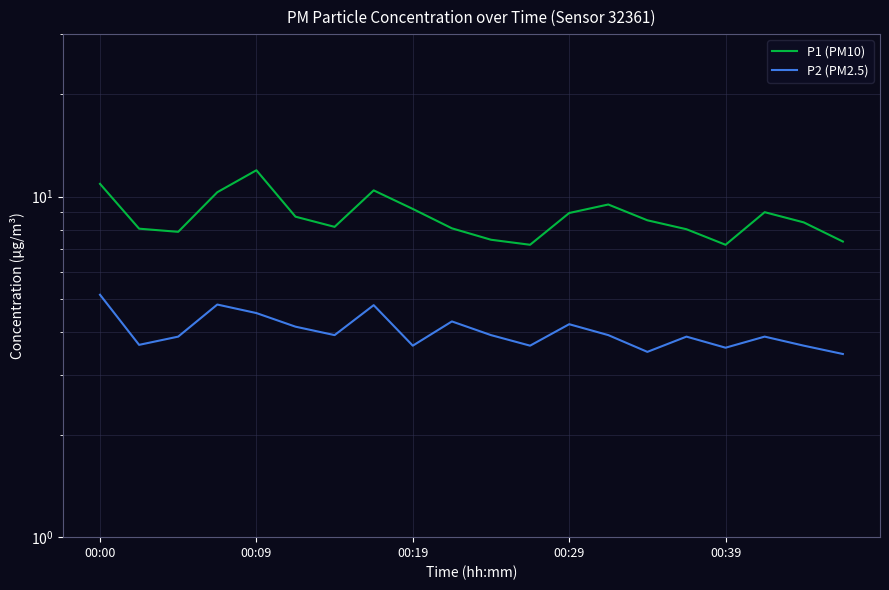

What position from the left is 14?

15